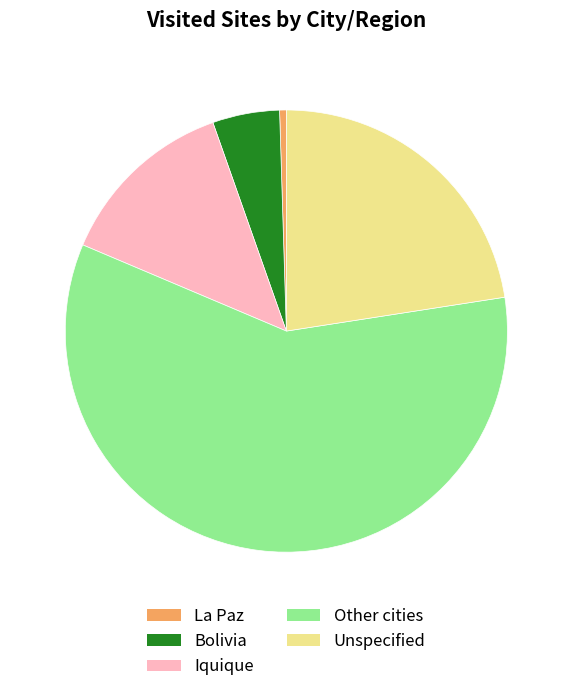

Does Iquique represent more than half of the total?

No